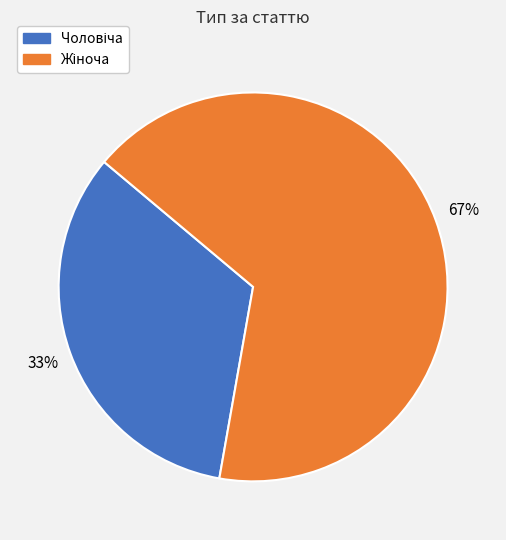

Does any single category account for the majority?

Yes